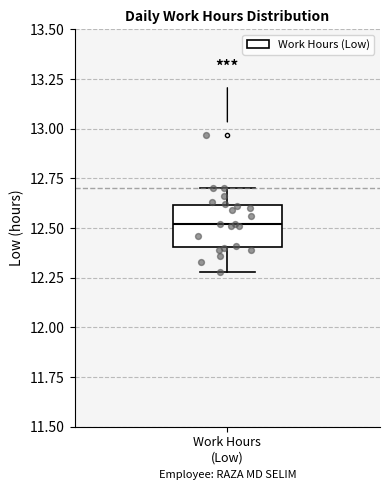

Read this box plot against the y-axis: the position of the median line, the range covered by the box, and the ends of both whiskers. The values are not printed on the chart, so give them approximately, as read against the axis.

median 12.5, box 12.4 to 12.6, whiskers 12.3 to 12.7